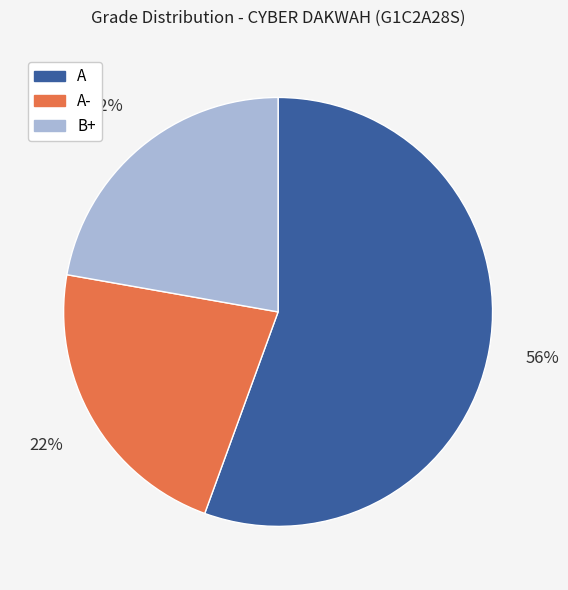

How many slices are in this pie chart?

3